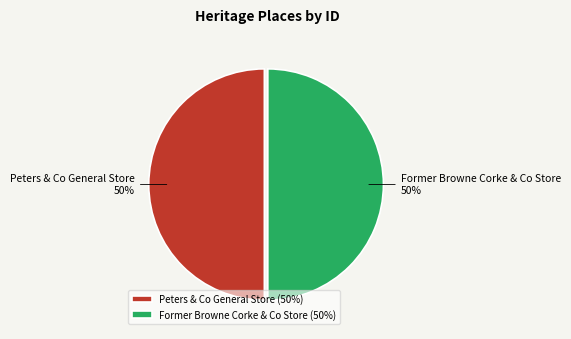

The Former Browne Corke & Co Store slice represents 58% of the pie. True or false?

False